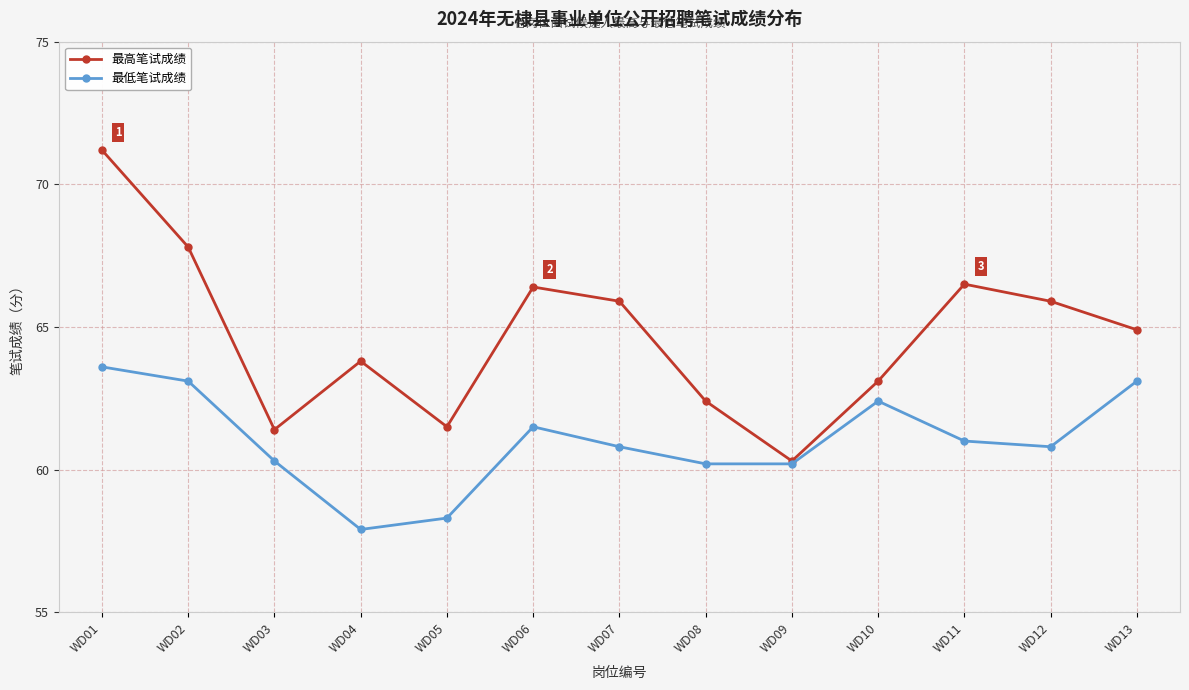

What is the total value across all series at WD04?

121.7